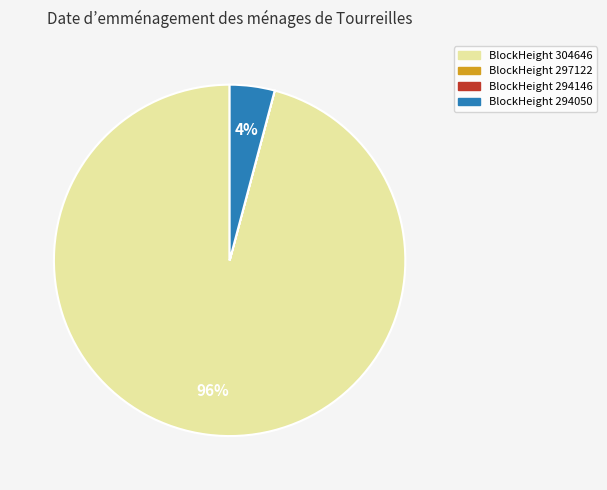

To the nearest percent, what is the difference between the largest and smallest slice percentages?

96%